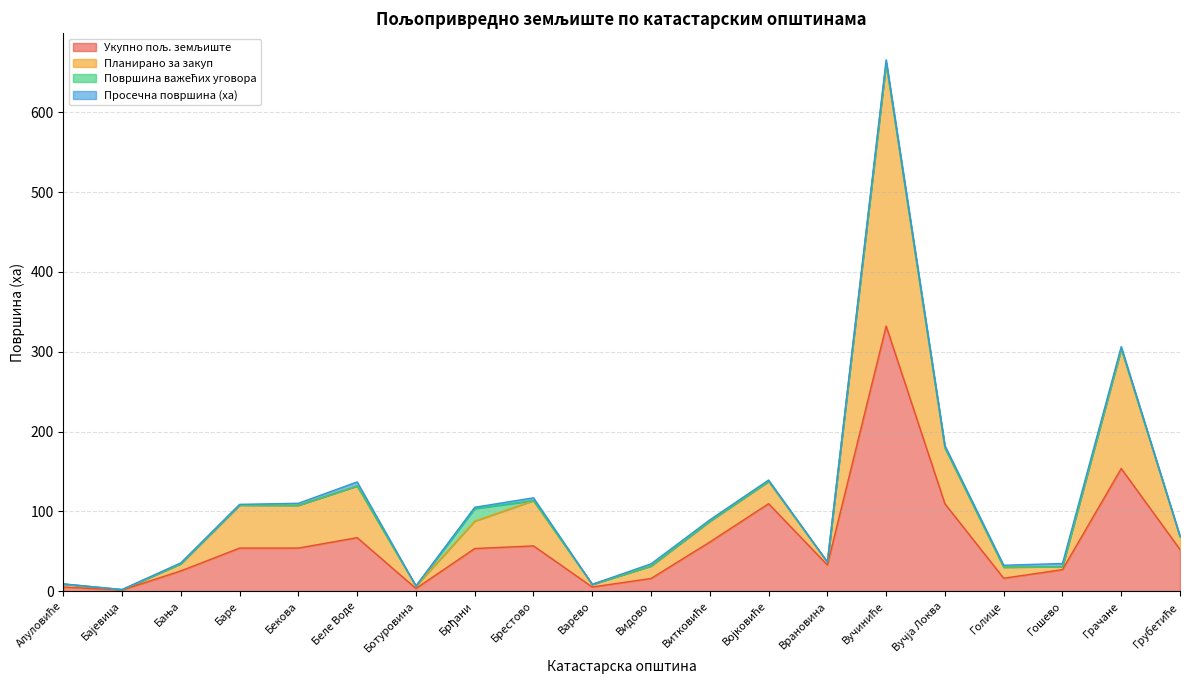

At how many categories does at least one series exceed 36?

12